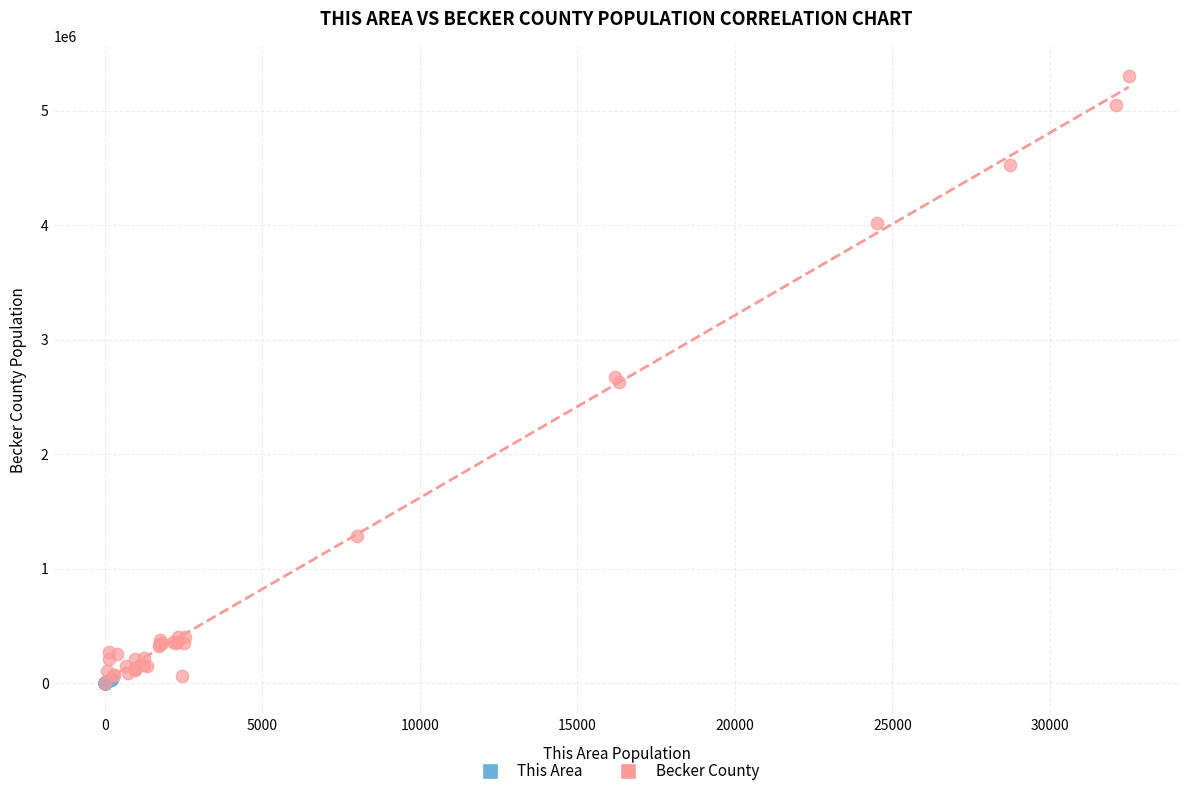

Which series reaches the maximum Y coordinate?

Becker County